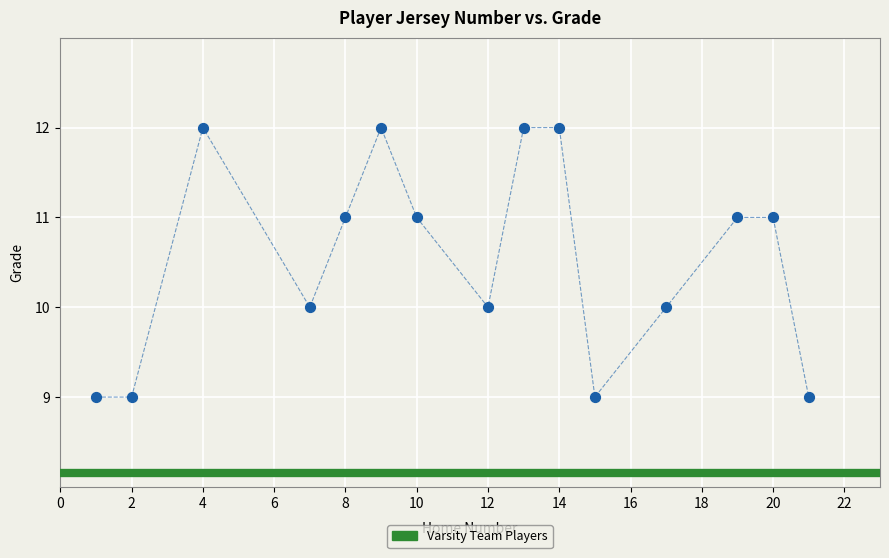

What is the range of Y values (max minus min)?

3